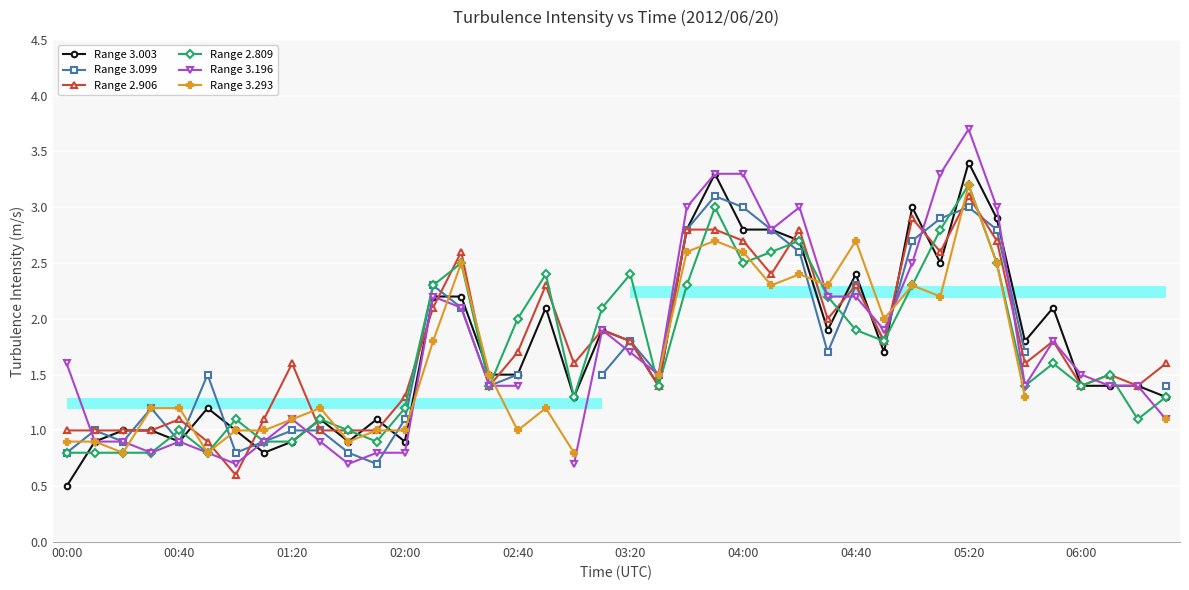

True or false: Range 3.003 and Range 3.099 intersect in this chart.

True